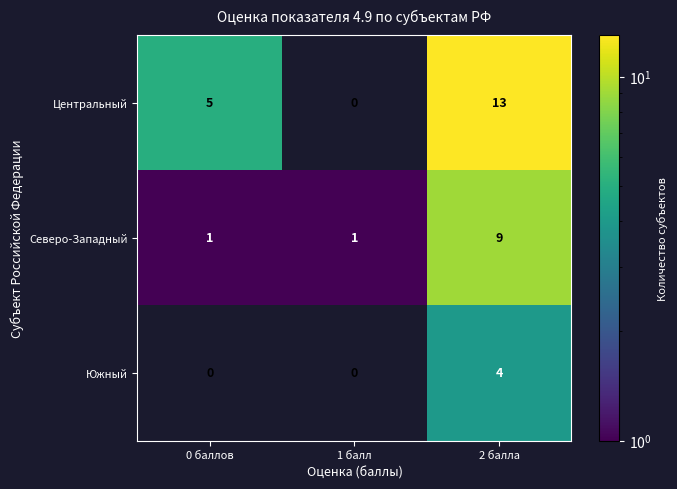

Reading left to right, transcribe all the data shown in this chart.

Центральный: 5	0	13
Северо-Западный: 1	1	9
Южный: 0	0	4